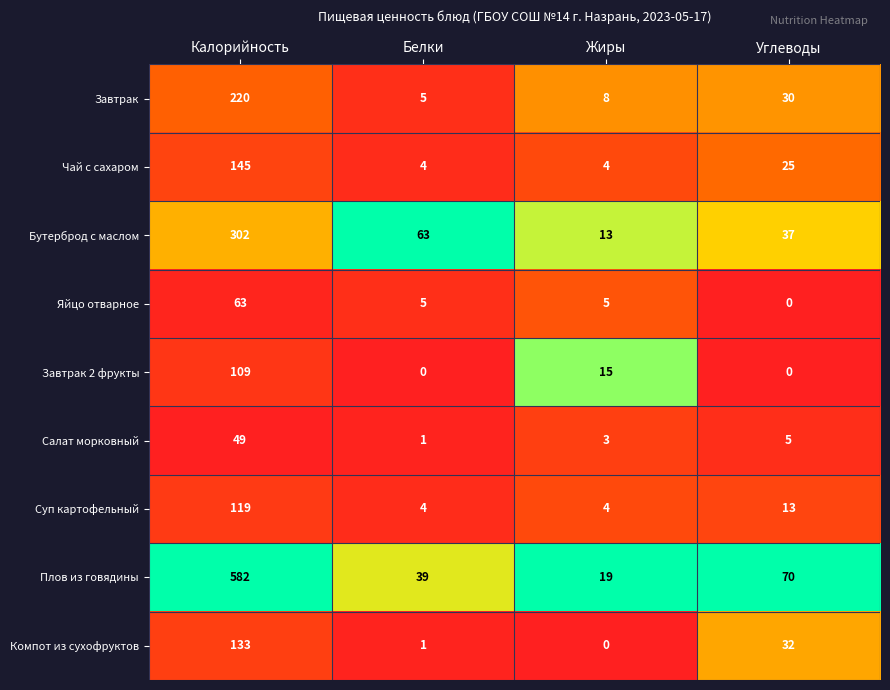

What is the sum of all Завтрак 2 фрукты values?

124